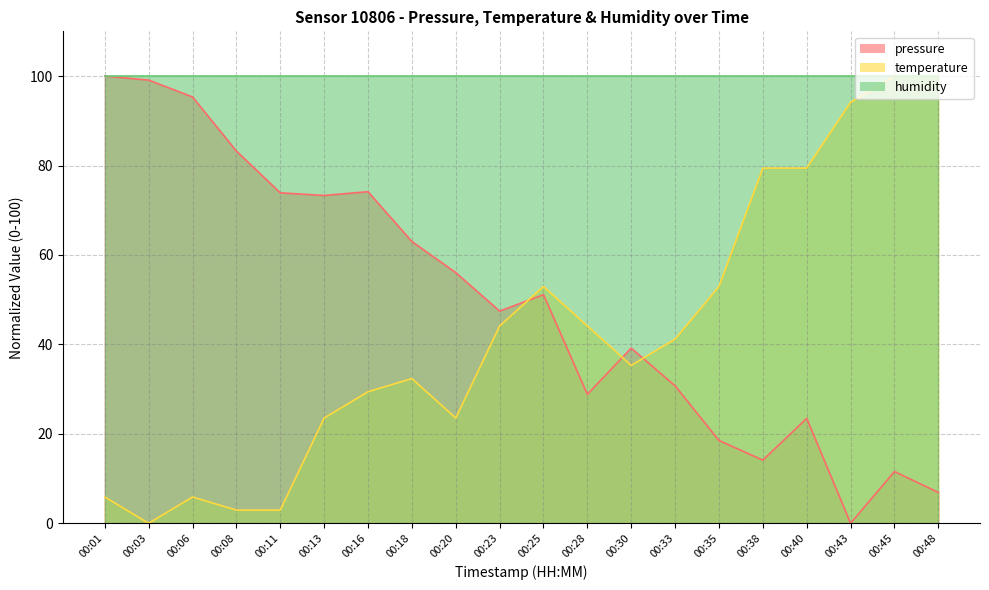

Which series ends up on top after the final intersection of temperature and pressure?

temperature